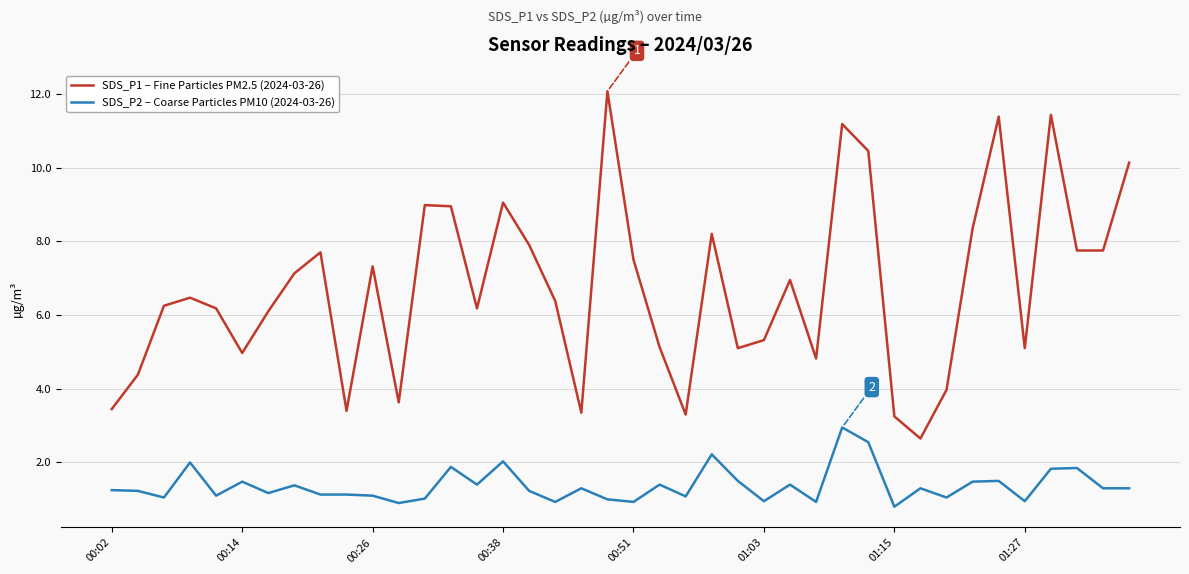

What is the lowest value of the SDS_P2 – Coarse Particles PM10 (2024-03-26) series?

0.8